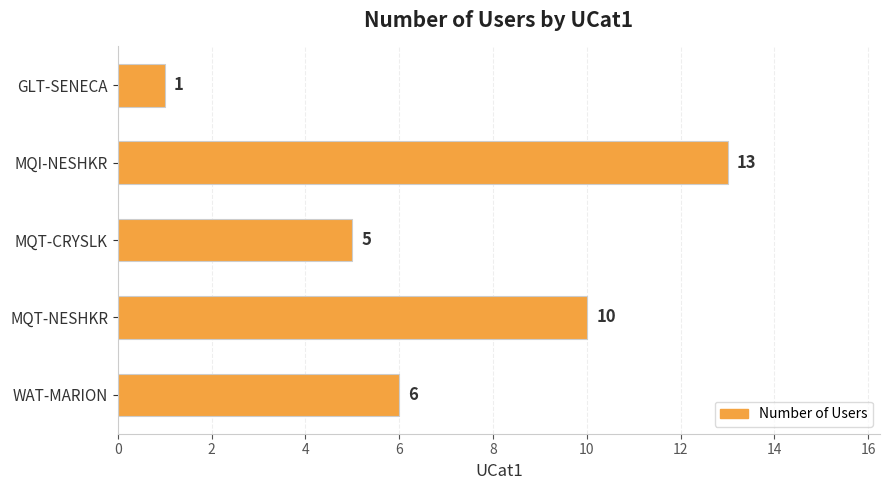

Reading top to bottom, extract all data points from this chart.

1	13	5	10	6